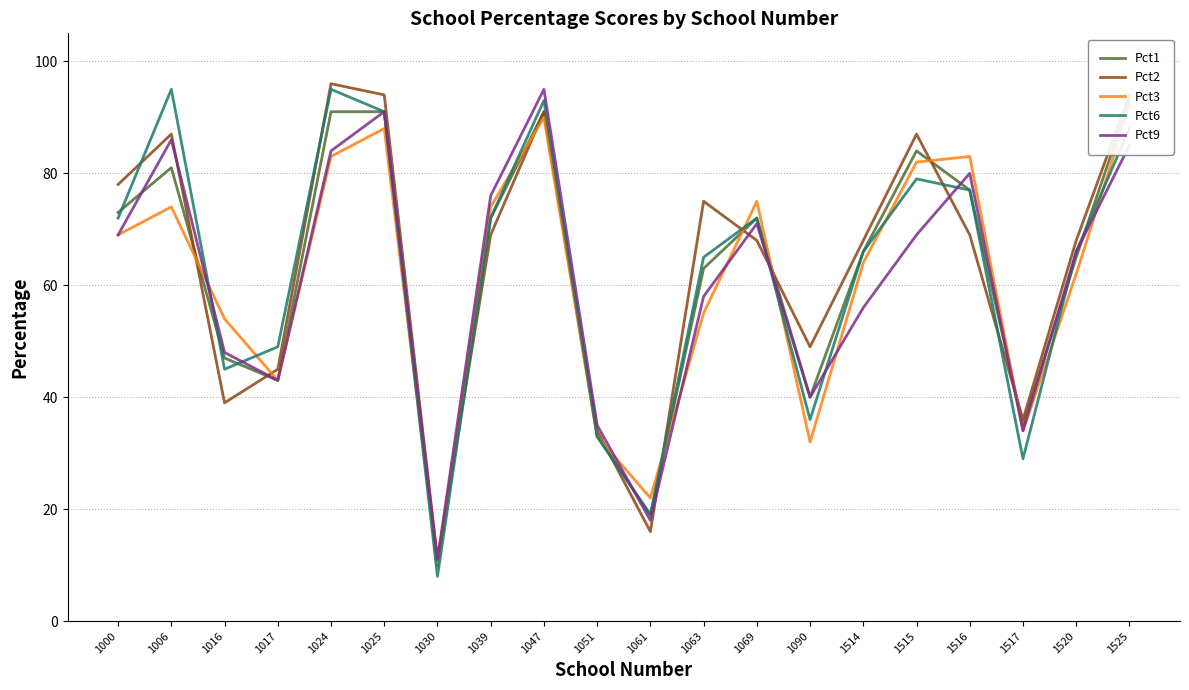

Is it true that Pct1 equals 91 at 1024?

True